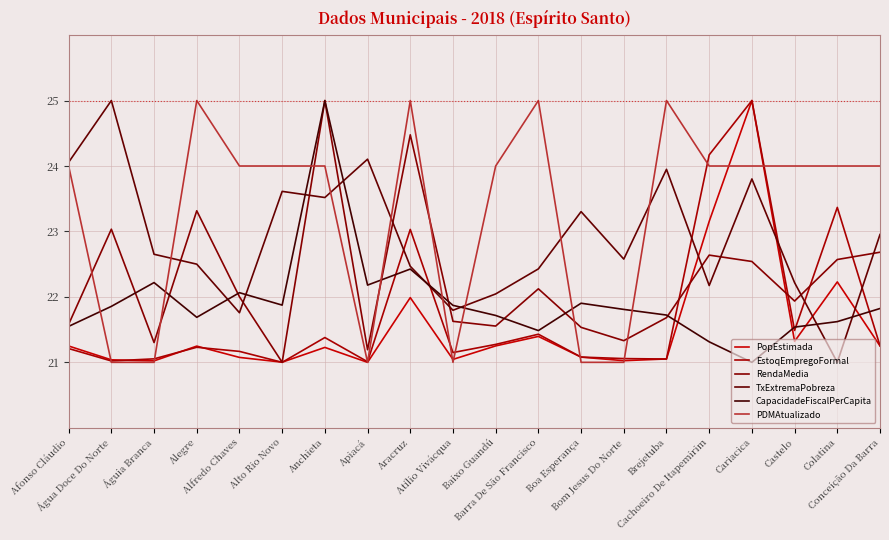

Count the number of categories in the chart.

20